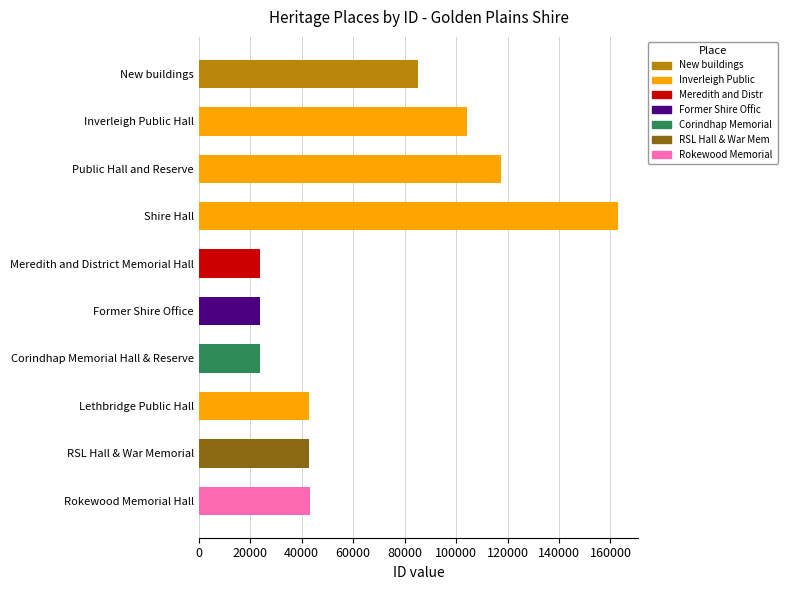

The value at Former Shire Office is 10138. True or false?

False